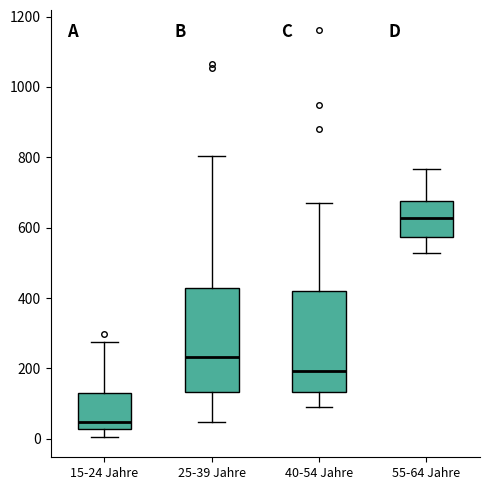

Where is the upper edge of the box for 40-54 Jahre on the y-axis? The values are not printed on the chart, so give them approximately, as read against the axis.

420